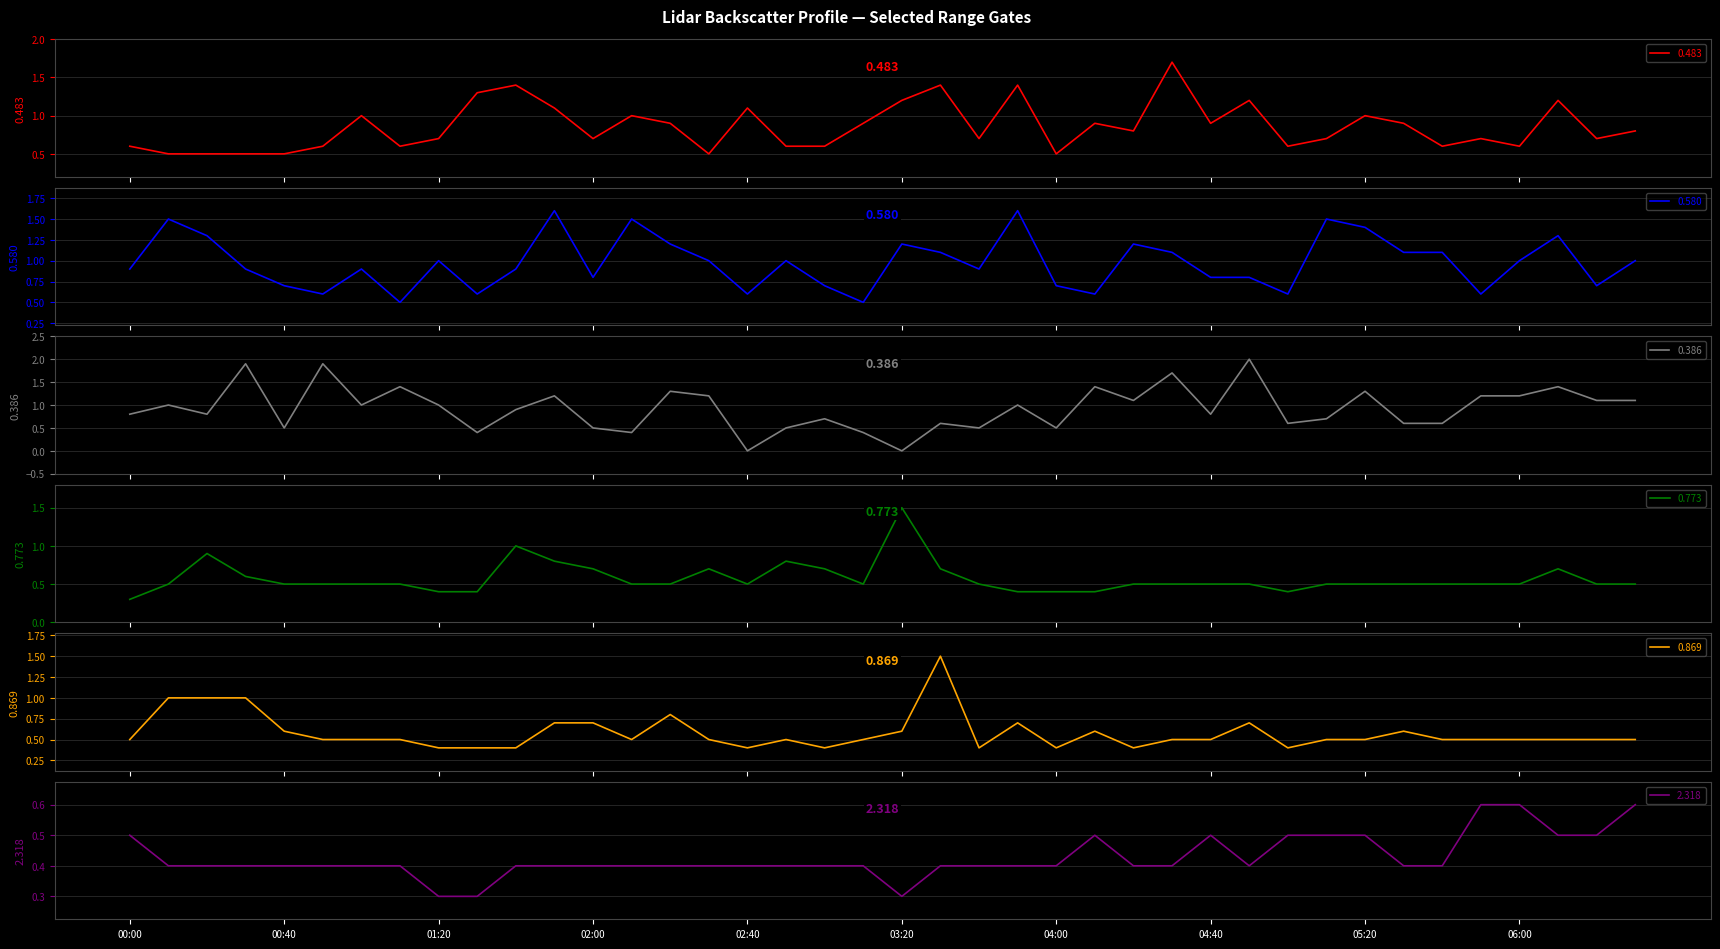

After their last crossing, which series has the higher values: 2.318 or 0.869?

2.318